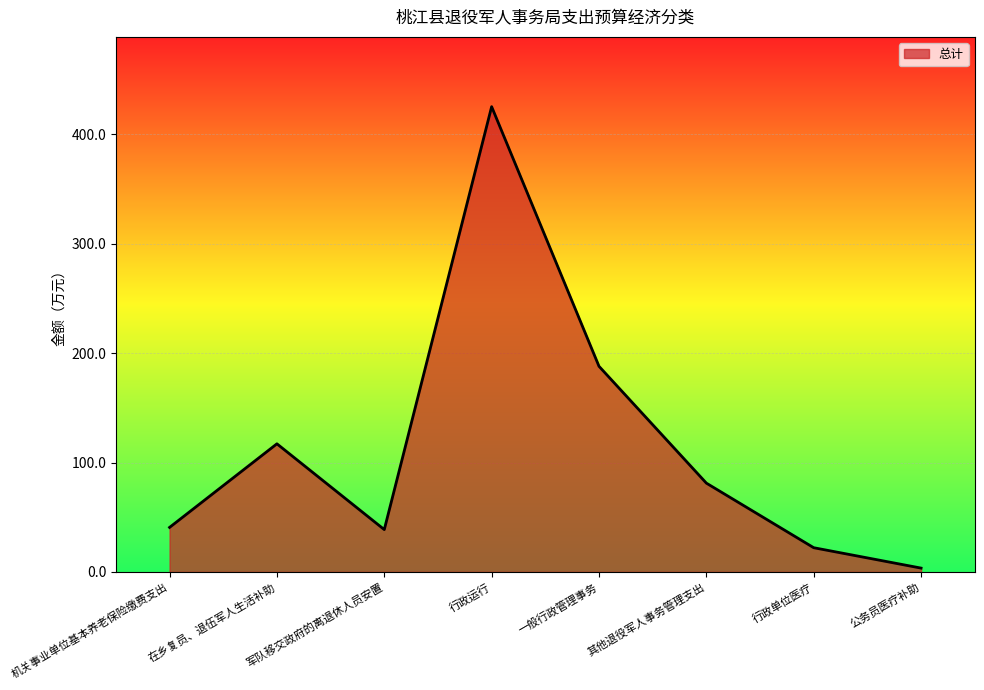

True or false: the data shows 425.4 at 行政运行.

True